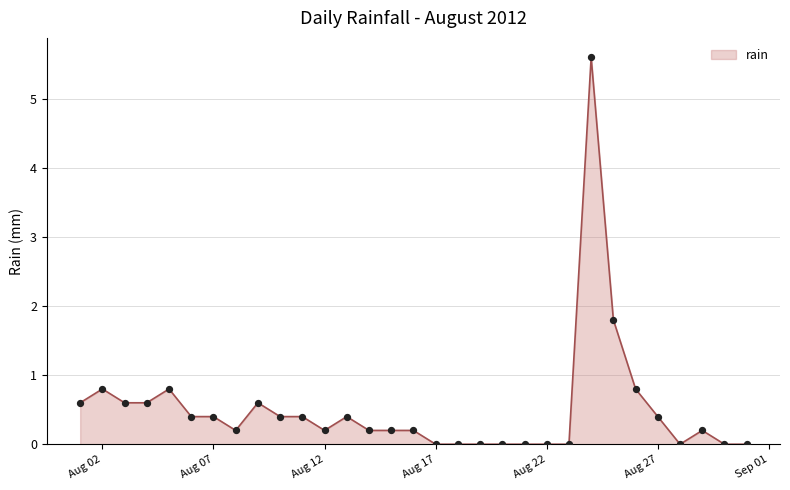

What is the greatest value displayed?

5.6